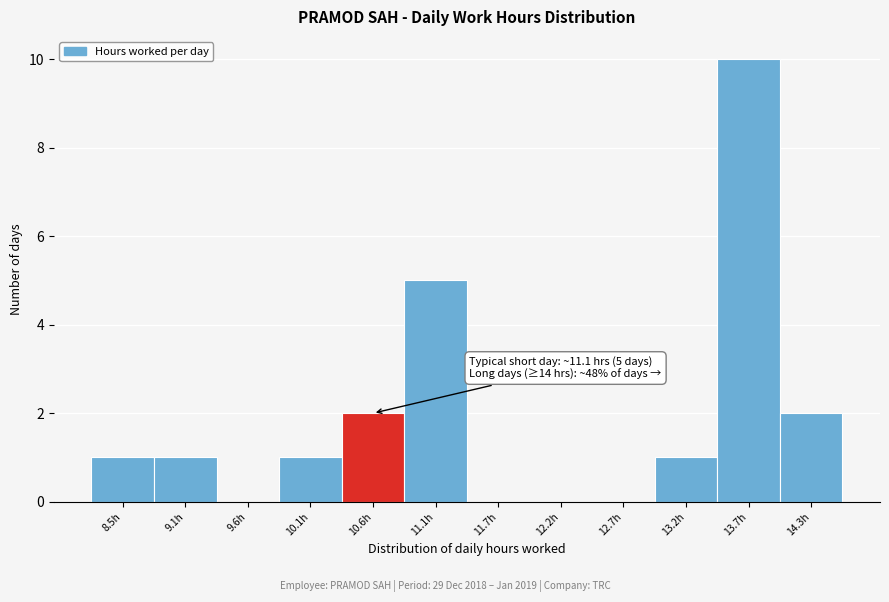

Reading left to right, transcribe all the data shown in this chart.

8.5h=1	9.1h=1	9.6h=0	10.1h=1	10.6h=2	11.1h=5	11.7h=0	12.2h=0	12.7h=0	13.2h=1	13.7h=10	14.3h=2